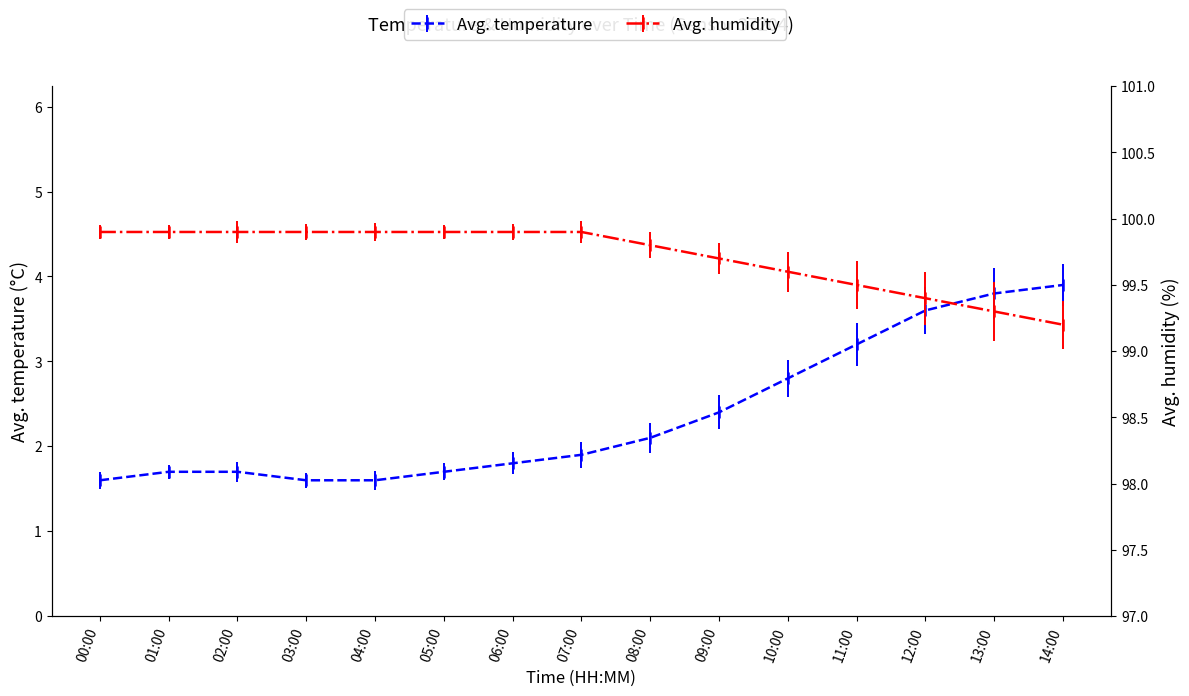

True or false: humidity and temperature intersect in this chart.

False